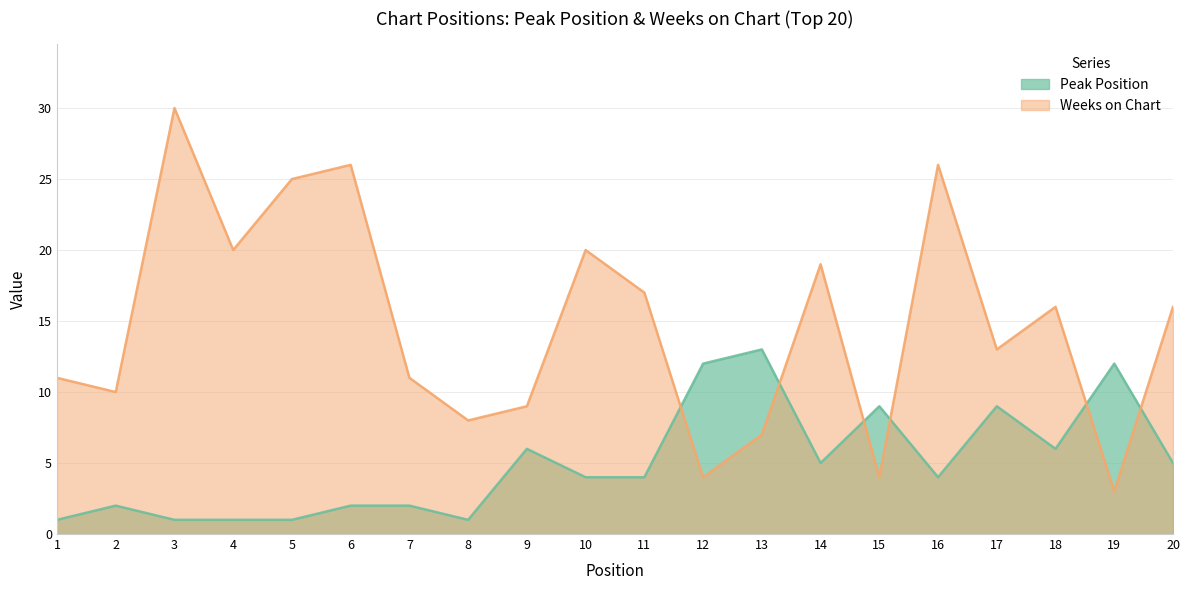

At which category is the sum across all series the highest?

3